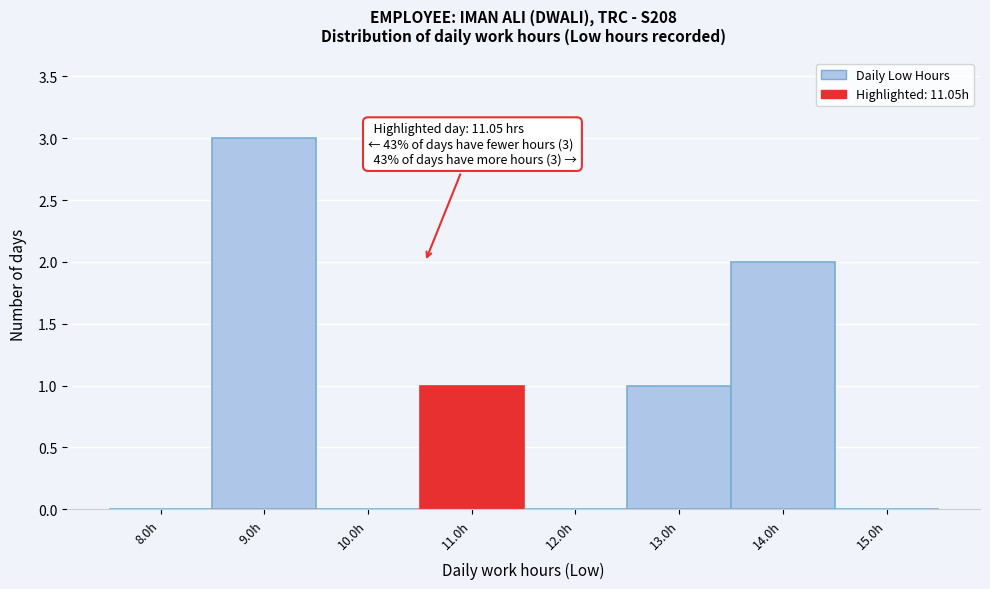

What is the change in value from 9.0h to 10.0h?

-3